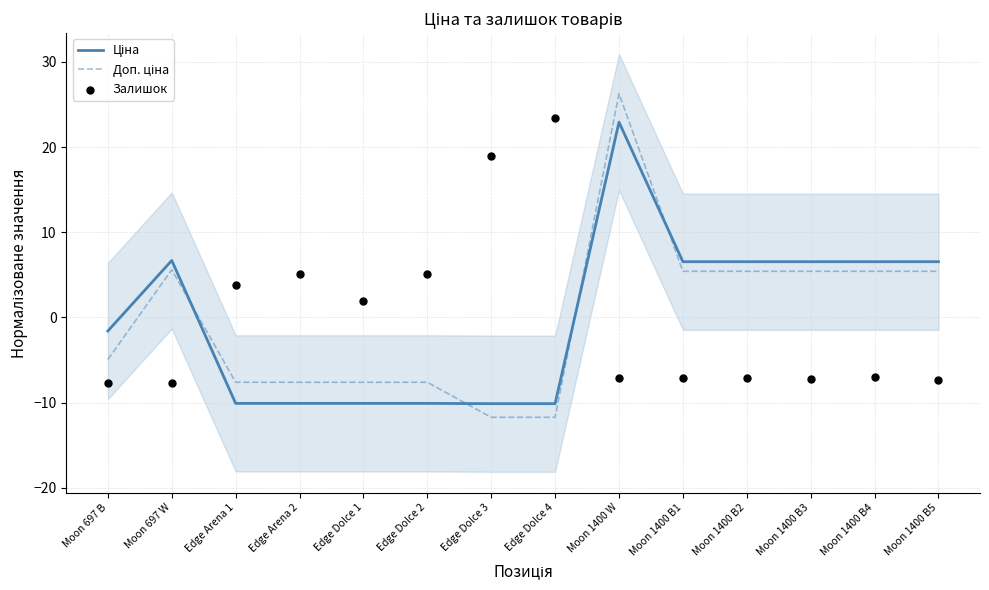

Which series has the largest total across all categories?

Доп. ціна